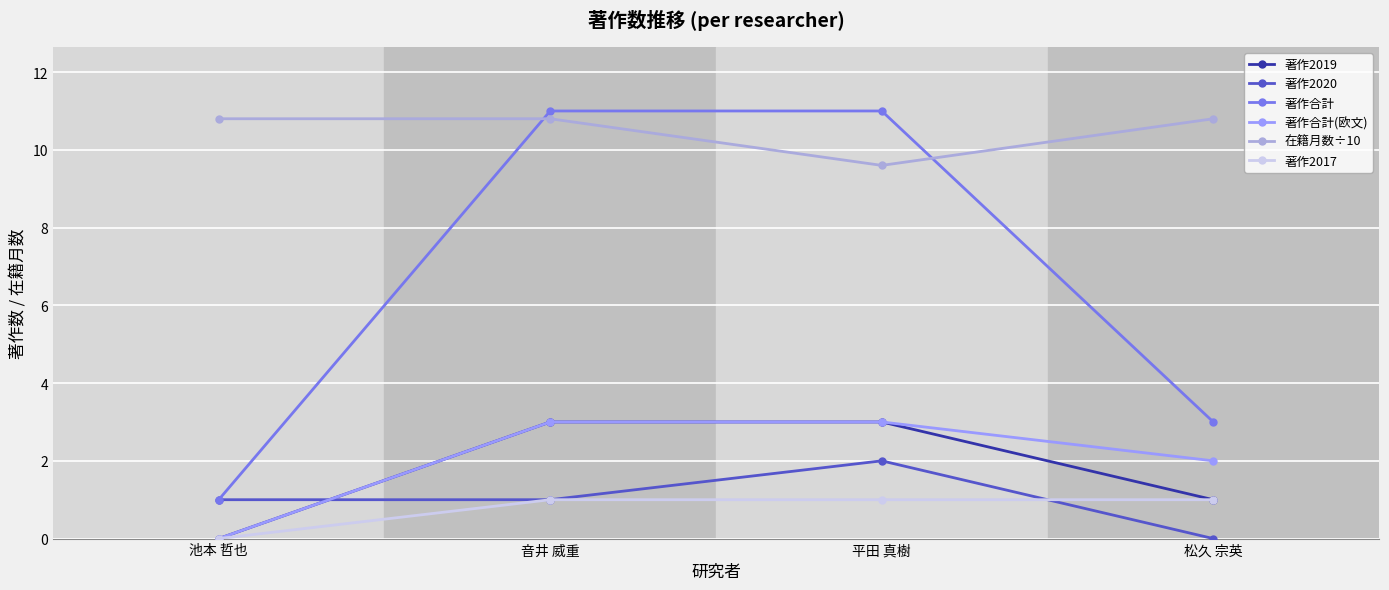

What is the label of the 3rd point from the right?

音井 威重